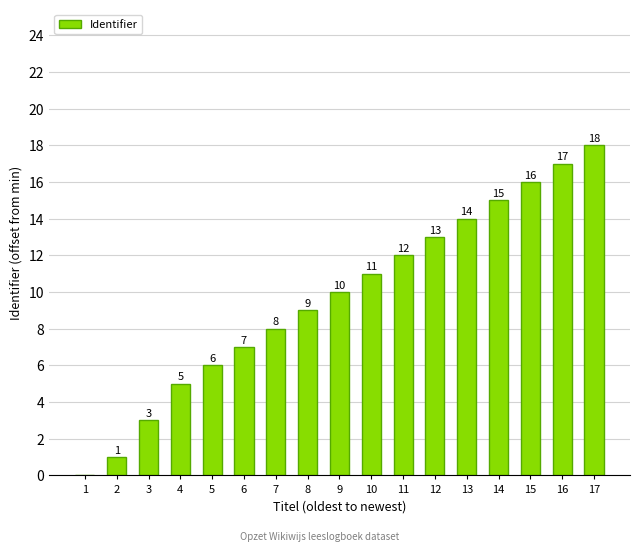

Is it true that the value at 17 is 27?

False